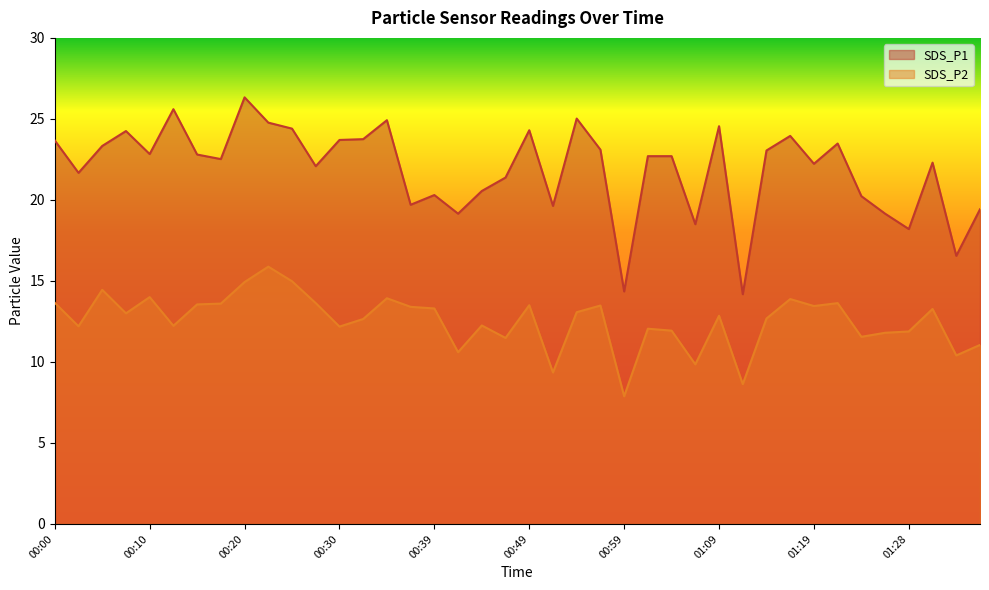

In SDS_P1, how many points are lower than both neighbors (excluding endpoints)?

13